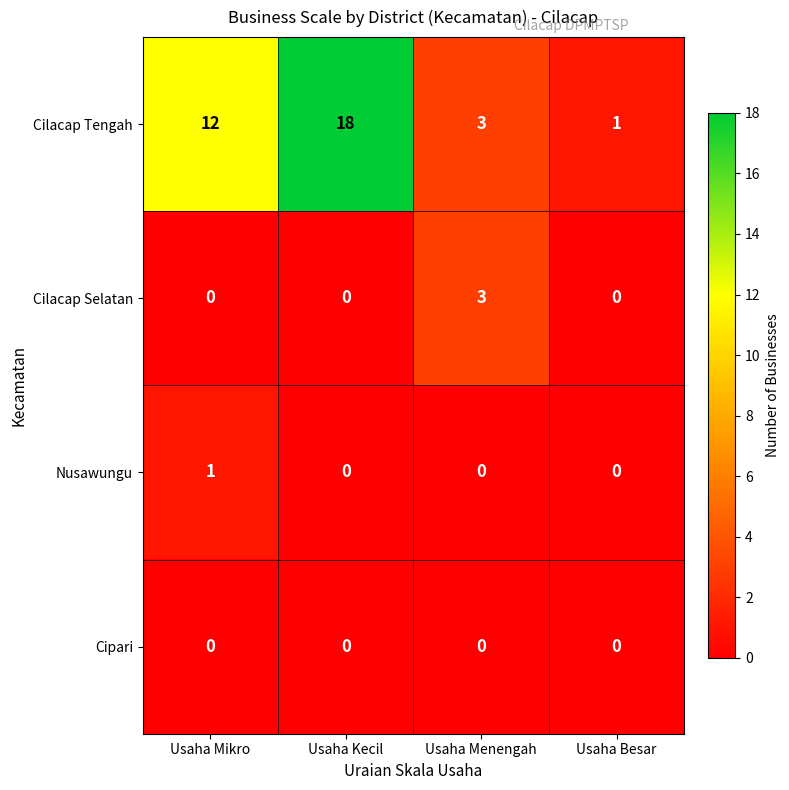

Which series has the largest total across all categories?

Cilacap Tengah